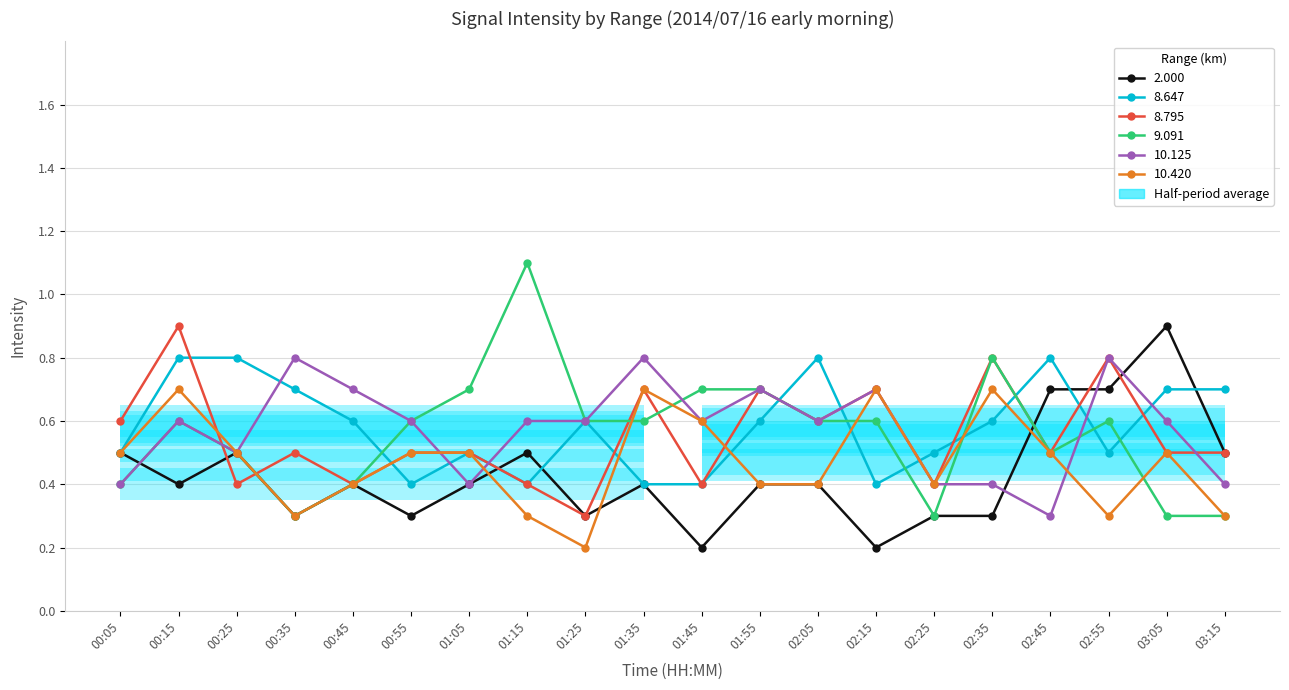

Which category has the highest value in the 8.795 series?

00:15